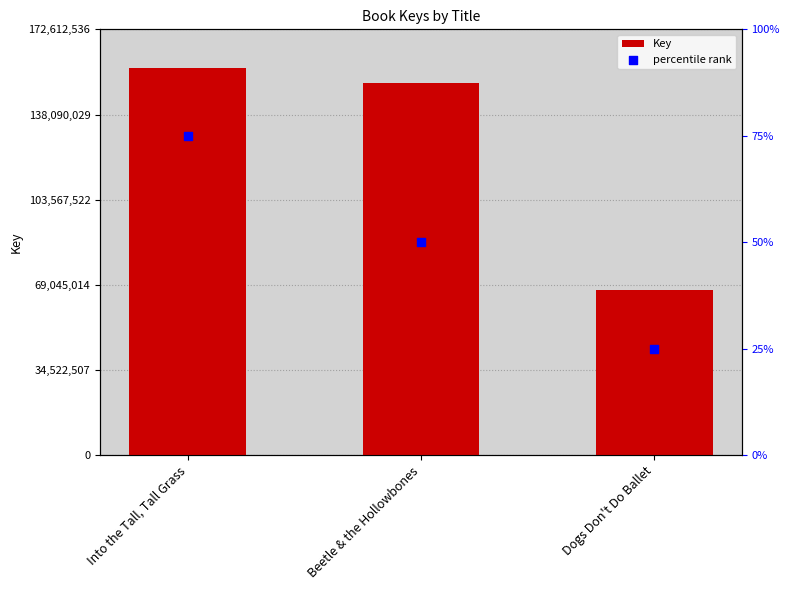

Which series reaches the minimum Y coordinate?

percentile rank